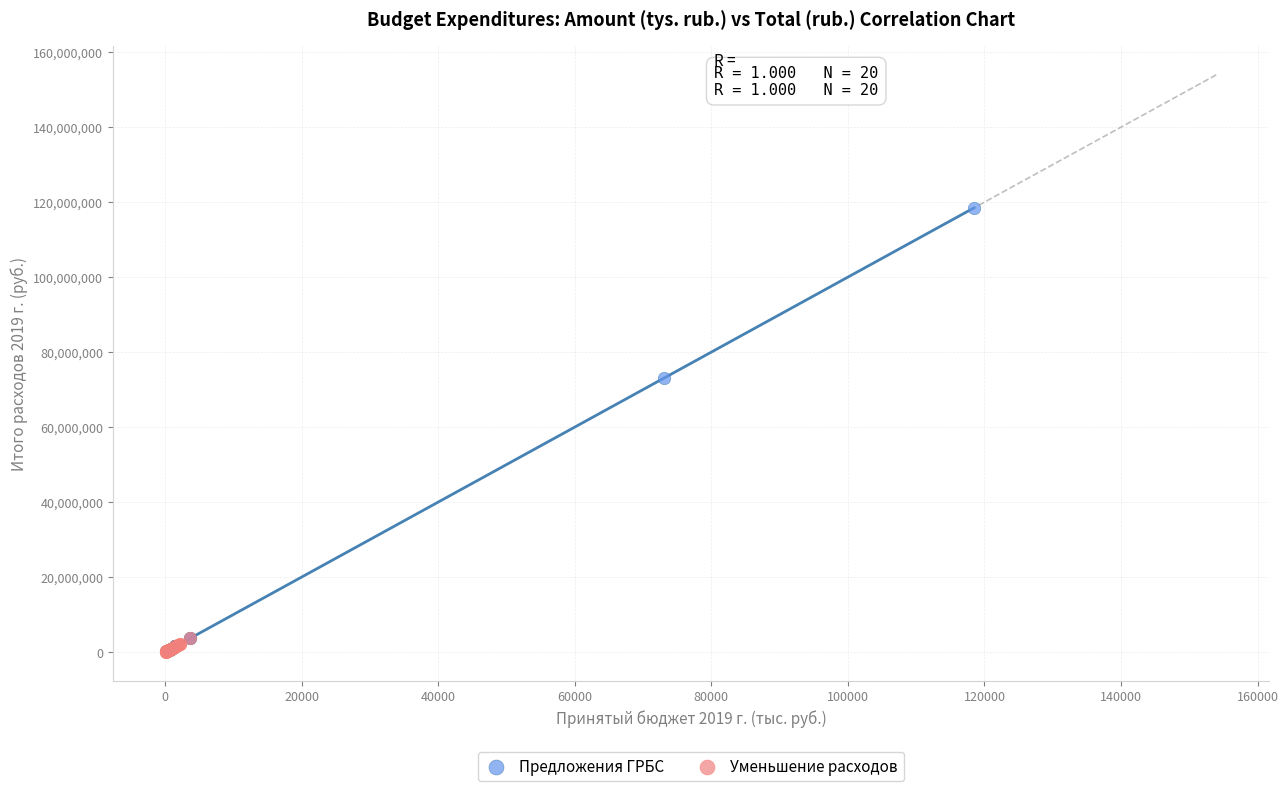

Which series contains the highest Y value?

Предложения ГРБС